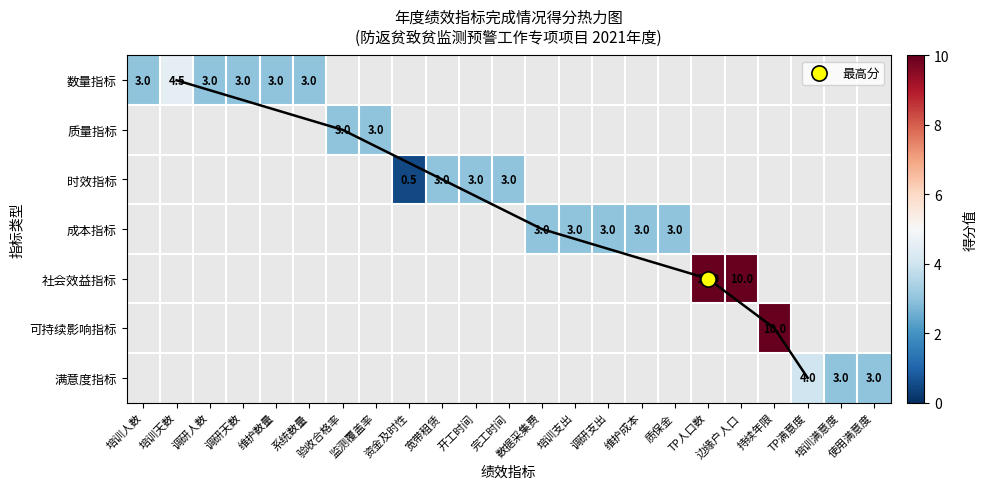

What is the minimum value shown in the chart?

0.5